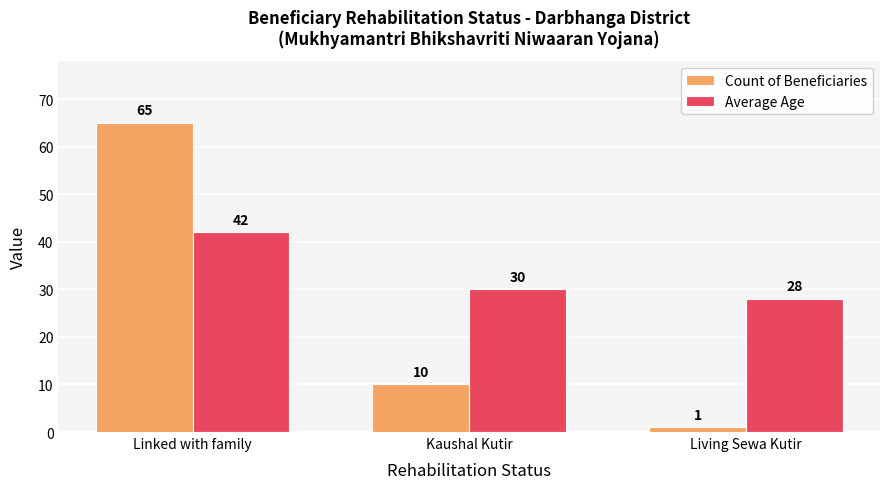

What position from the right is Kaushal Kutir?

2